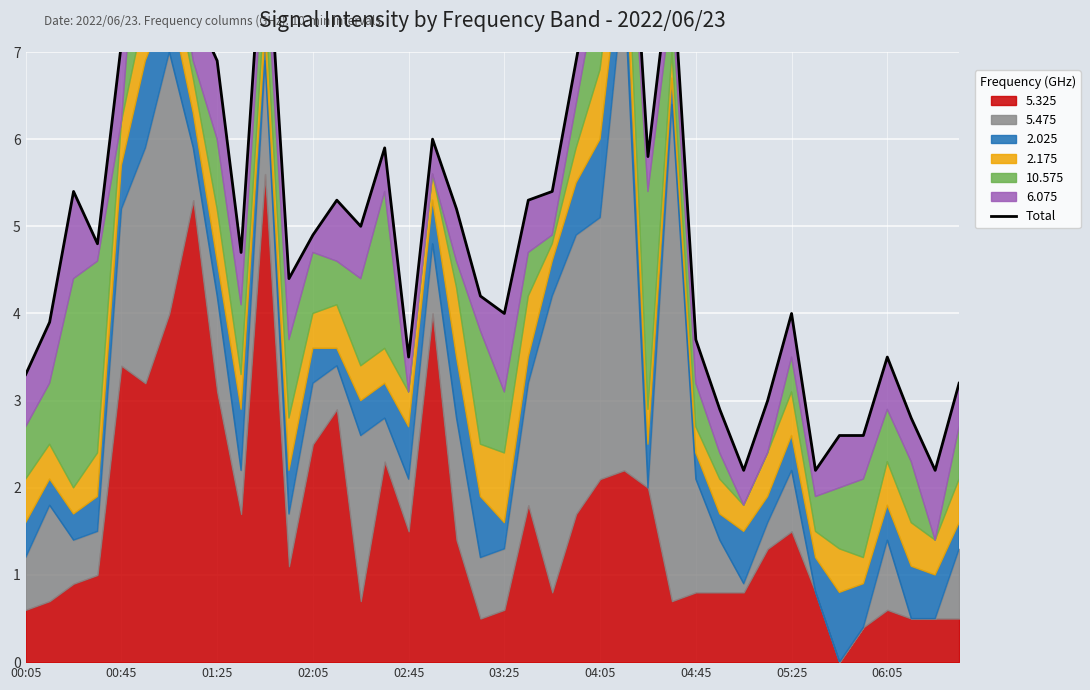

How many interior local valleys (lower than both neighbors) does the data have?

10